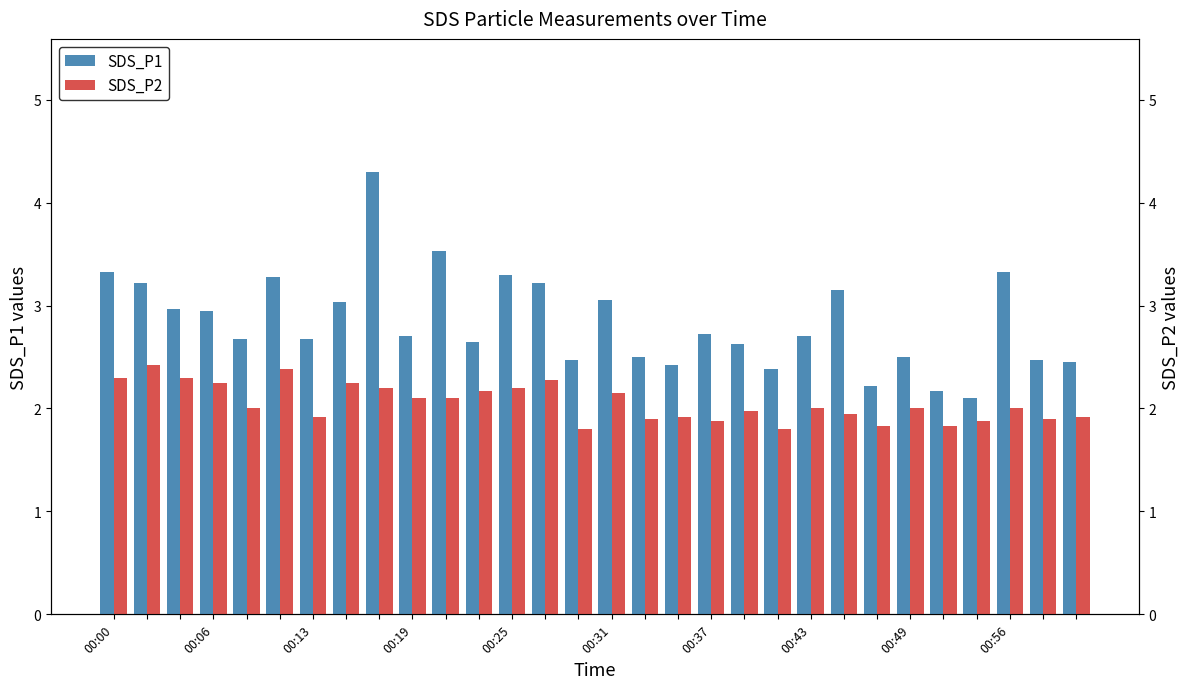

What is the sum of all SDS_P1 values?

85.1